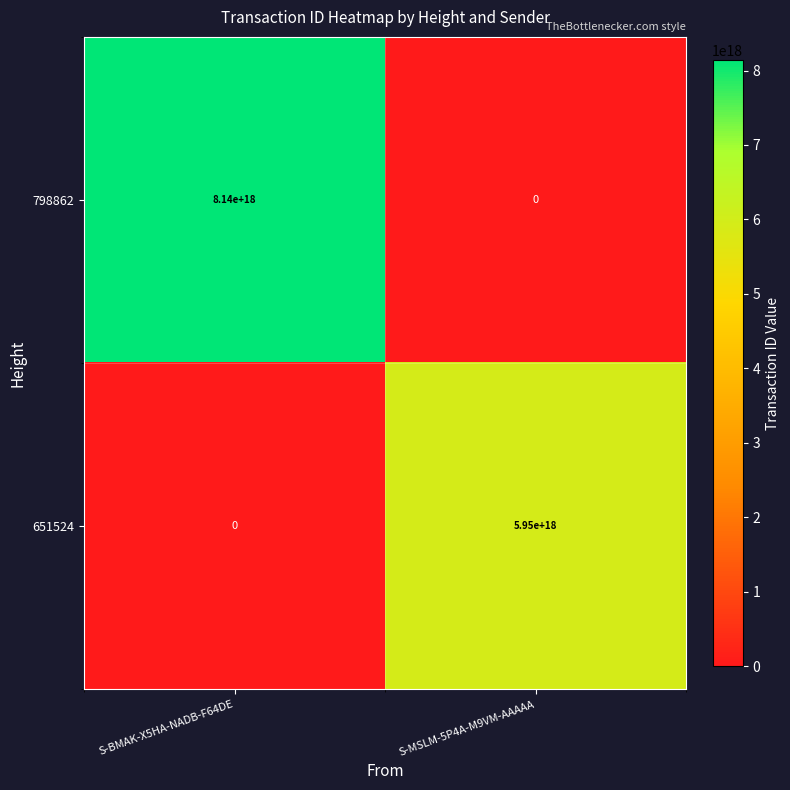

How many distinct data groups are displayed?

2